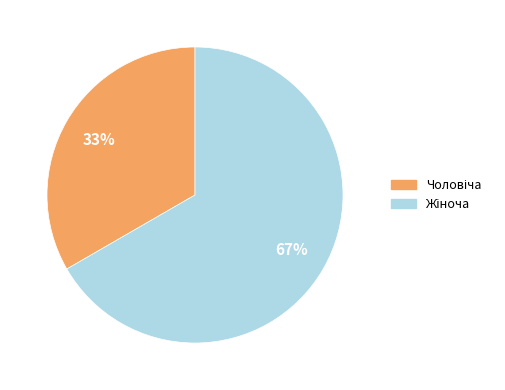

To the nearest percent, what is the average slice percentage?

50%